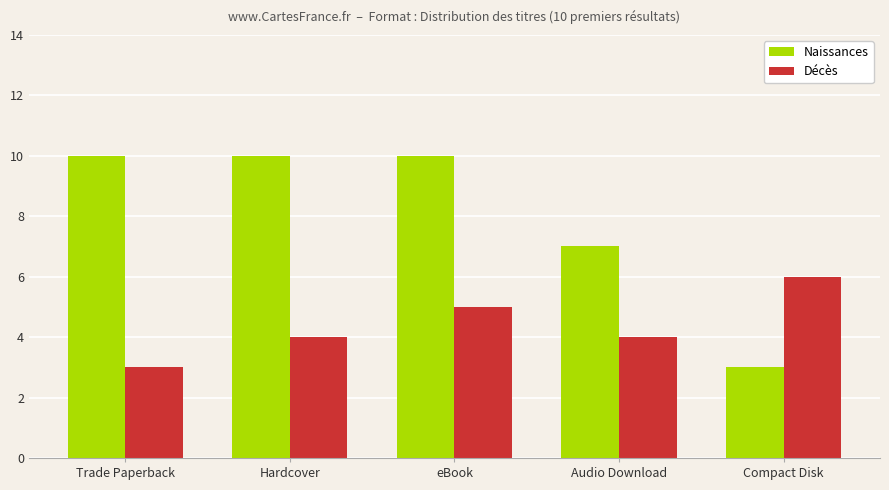

Which series has the largest total across all categories?

Naissances